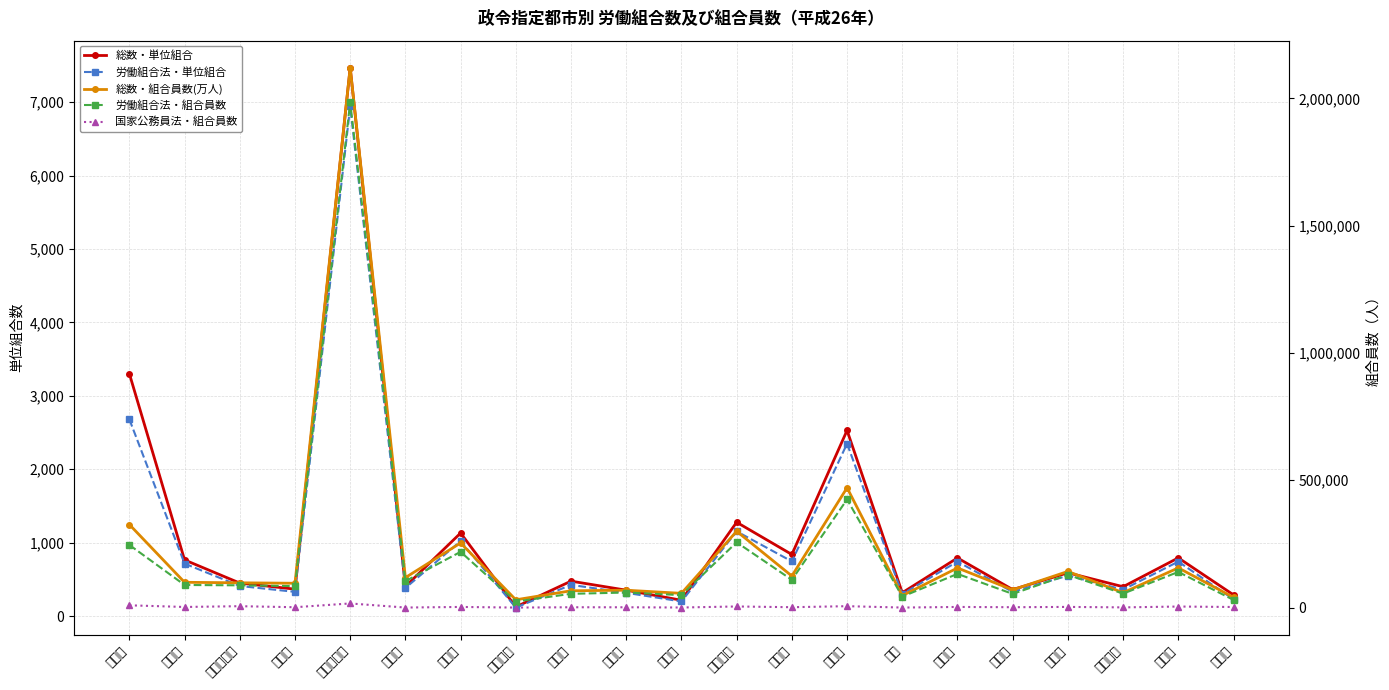

True or false: 総数・組合員数(万人) and 総数・単位組合 intersect in this chart.

False